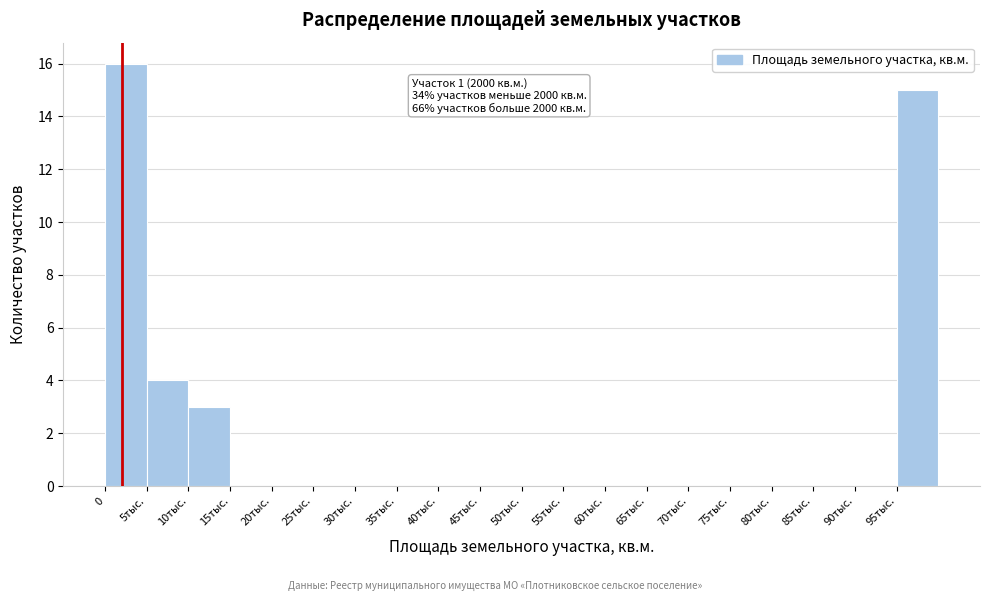

Reading left to right, transcribe all the data shown in this chart.

0=16	5тыс.=4	10тыс.=3	15тыс.=0	20тыс.=0	25тыс.=0	30тыс.=0	35тыс.=0	40тыс.=0	45тыс.=0	50тыс.=0	55тыс.=0	60тыс.=0	65тыс.=0	70тыс.=0	75тыс.=0	80тыс.=0	85тыс.=0	90тыс.=0	95тыс.=15